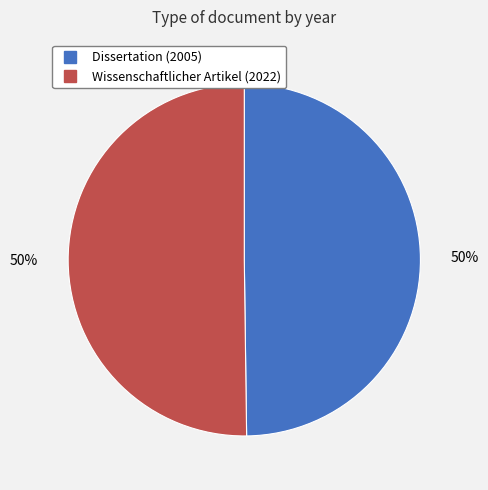

Is the sum of Wissenschaftlicher Artikel (2022) and Dissertation (2005) greater than half?

Yes